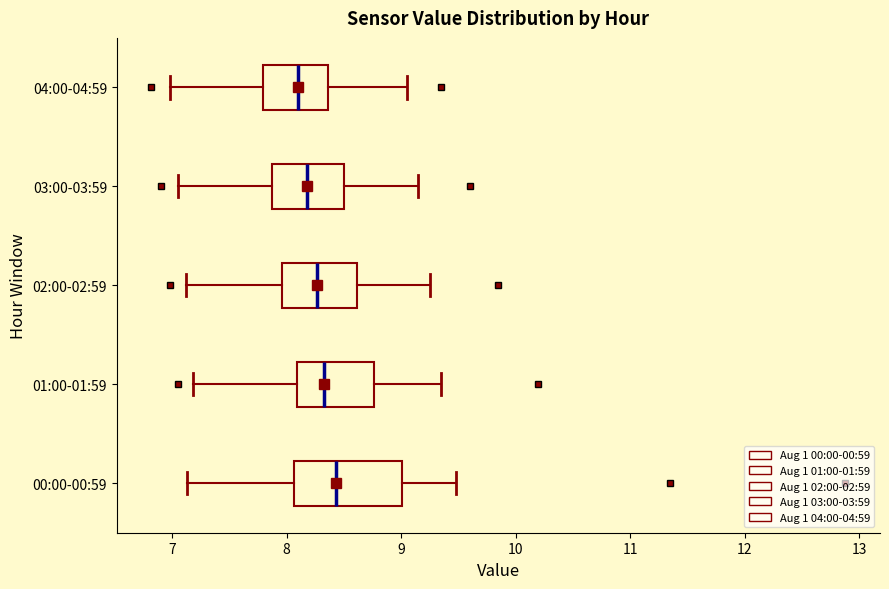

Reading bottom to top, read every box against the x-axis: the position of its median line, the range the box covers, and the ends of its whiskers. The values are not printed on the chart, so give them approximately, as read against the axis.

00:00-00:59: median 8.4, box 8.1 to 9.0, whiskers 7.1 to 9.5
01:00-01:59: median 8.3, box 8.1 to 8.8, whiskers 7.2 to 9.4
02:00-02:59: median 8.3, box 8.0 to 8.6, whiskers 7.1 to 9.3
03:00-03:59: median 8.2, box 7.9 to 8.5, whiskers 7.1 to 9.2
04:00-04:59: median 8.1, box 7.8 to 8.4, whiskers 7.0 to 9.1